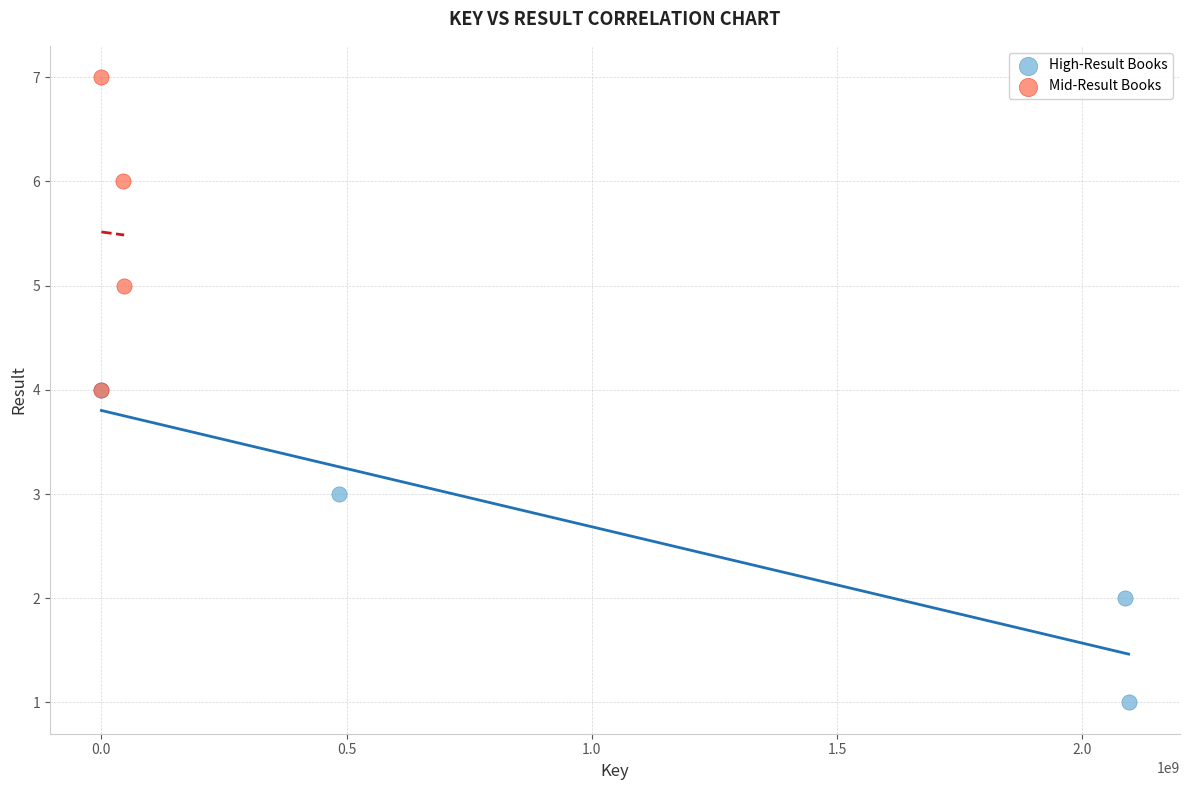

Which series contains the highest Y value?

Mid-Result Books